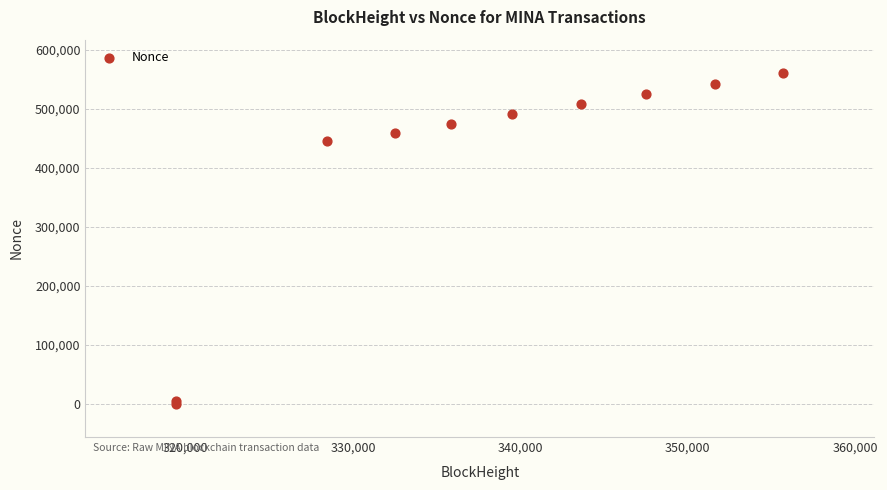

What Y value in the scatter plot is closest to 280488?

445821